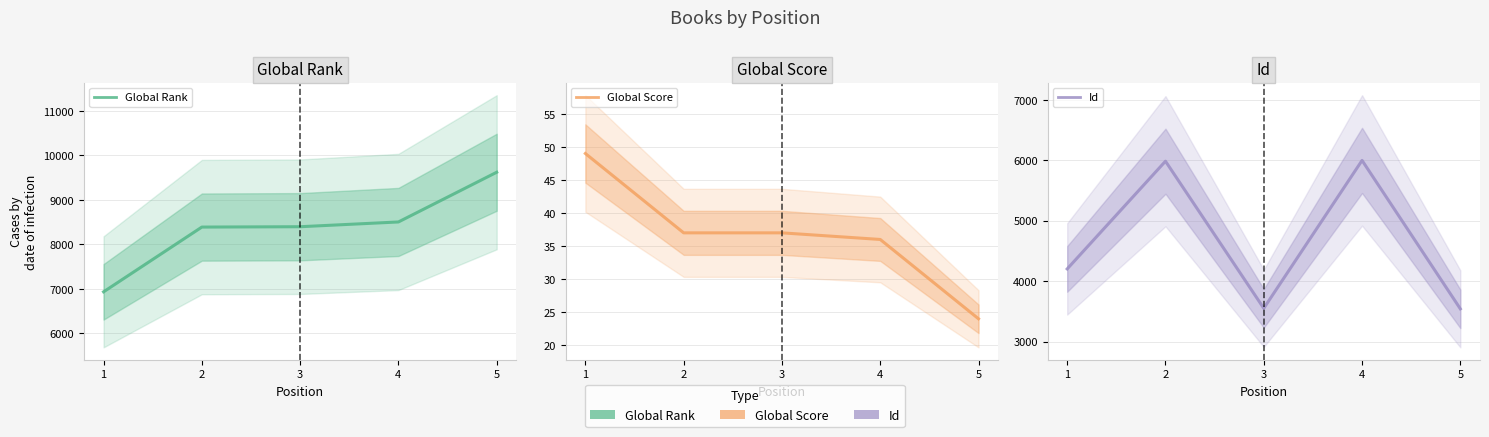

How many data points in Id are less than 4202?

2